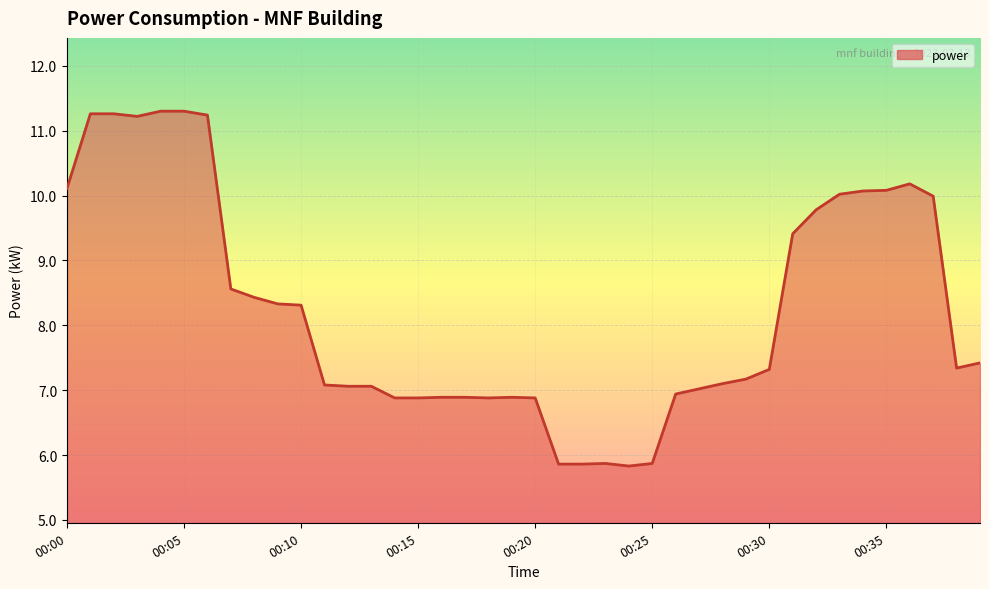

How many categories are shown in the chart?

40